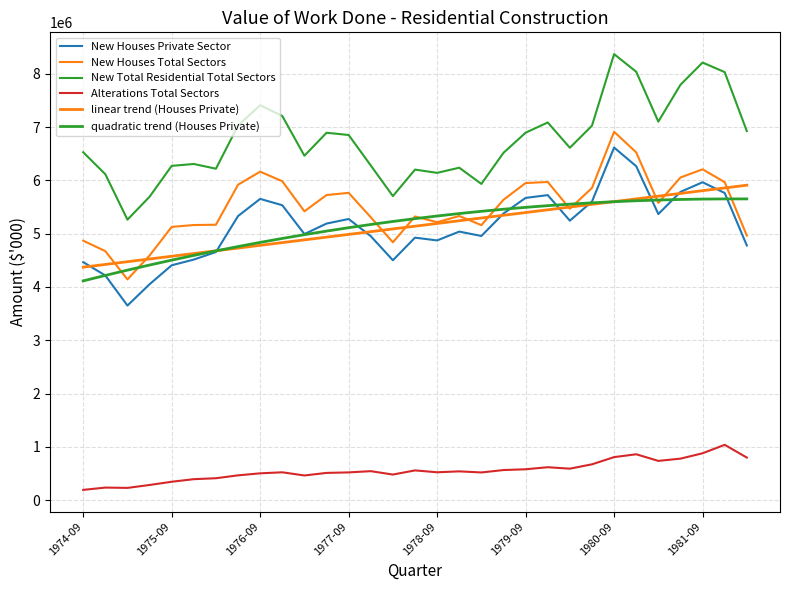

Rank the series by their maximum value, from lowest to highest.

Alterations Total Sectors, quadratic trend (Houses Private), linear trend (Houses Private), New Houses Private Sector, New Houses Total Sectors, New Total Residential Total Sectors